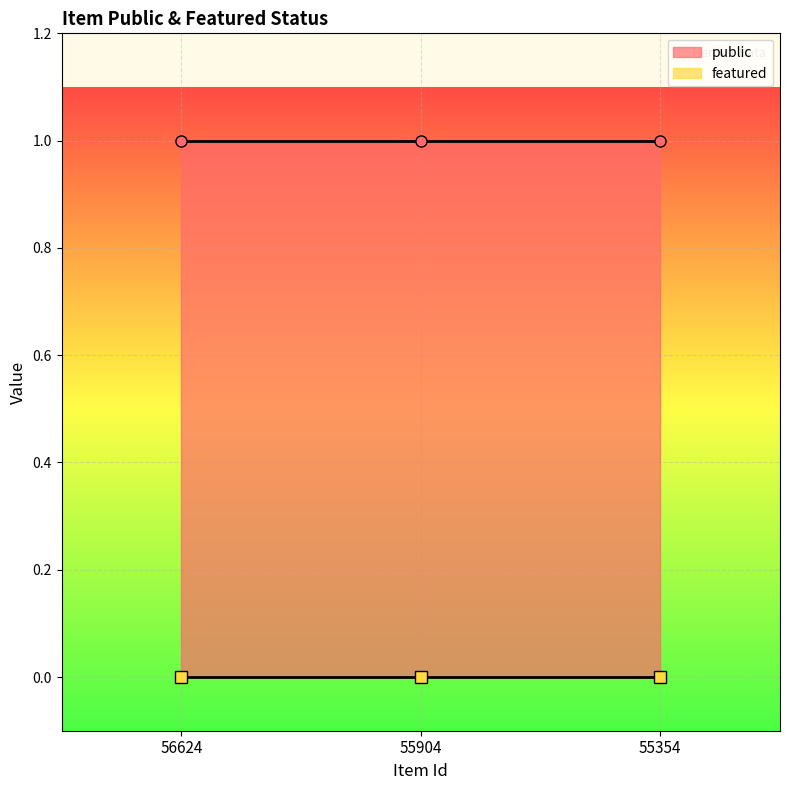

What are all the series names shown in the legend?

public, featured